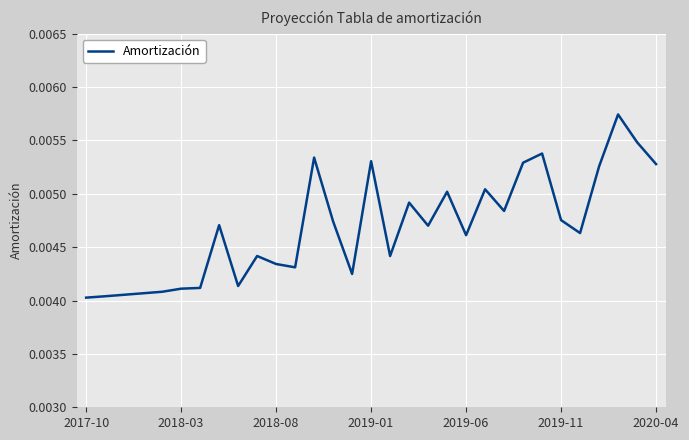

Count the values in the range 0 to 1.

31